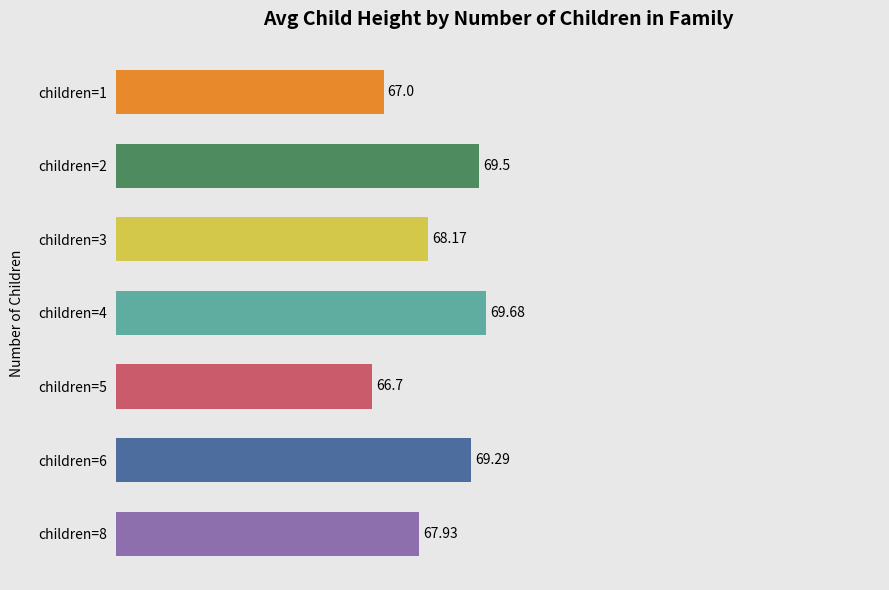

Which has a higher value, children=8 or children=6?

children=6